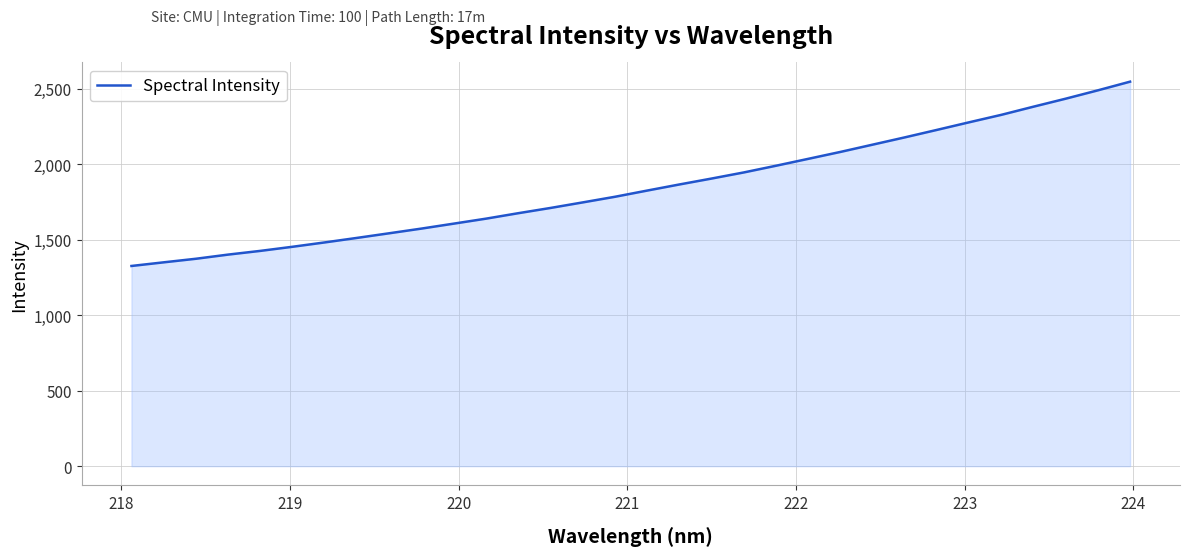

What is the smallest value displayed?

1326.1